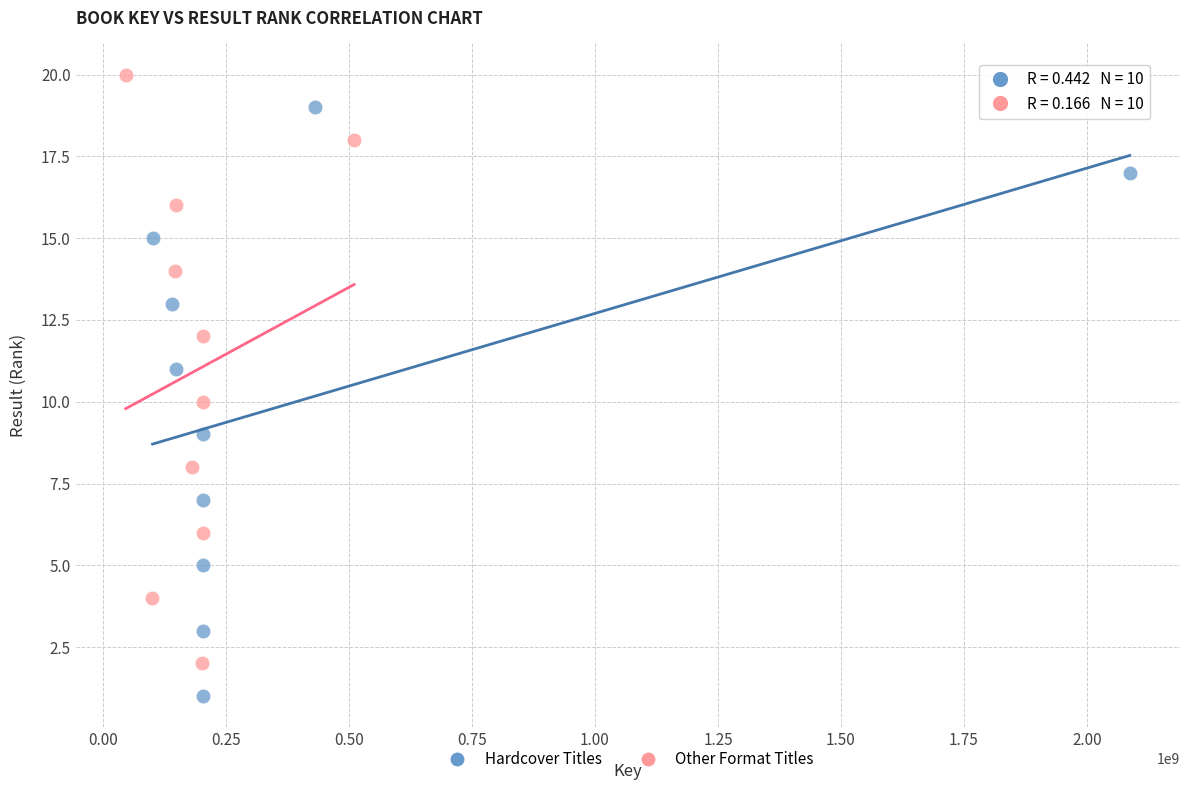

Which series reaches the maximum Y coordinate?

Other Format Titles